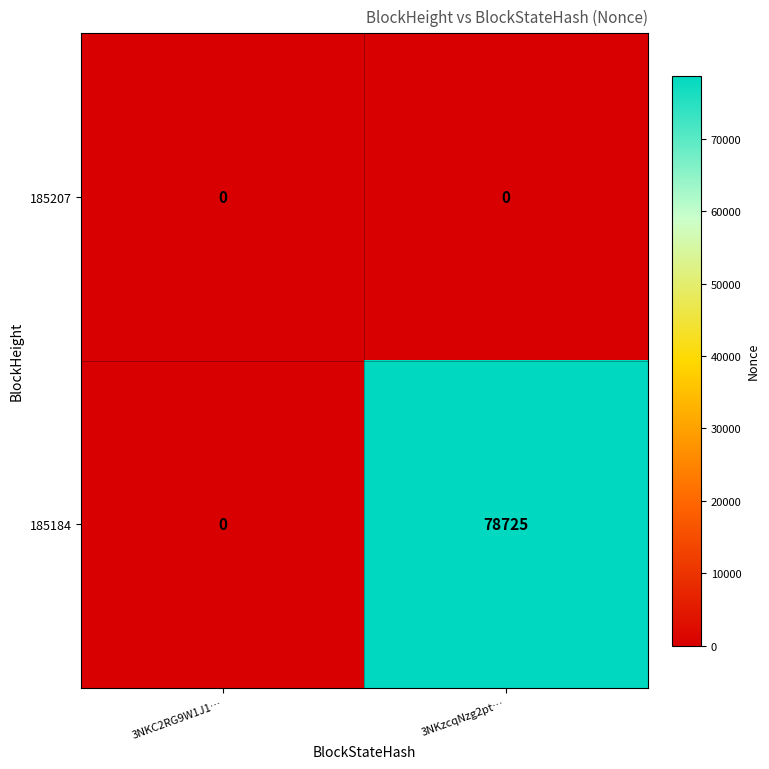

At how many categories does at least one series exceed 17629?

1